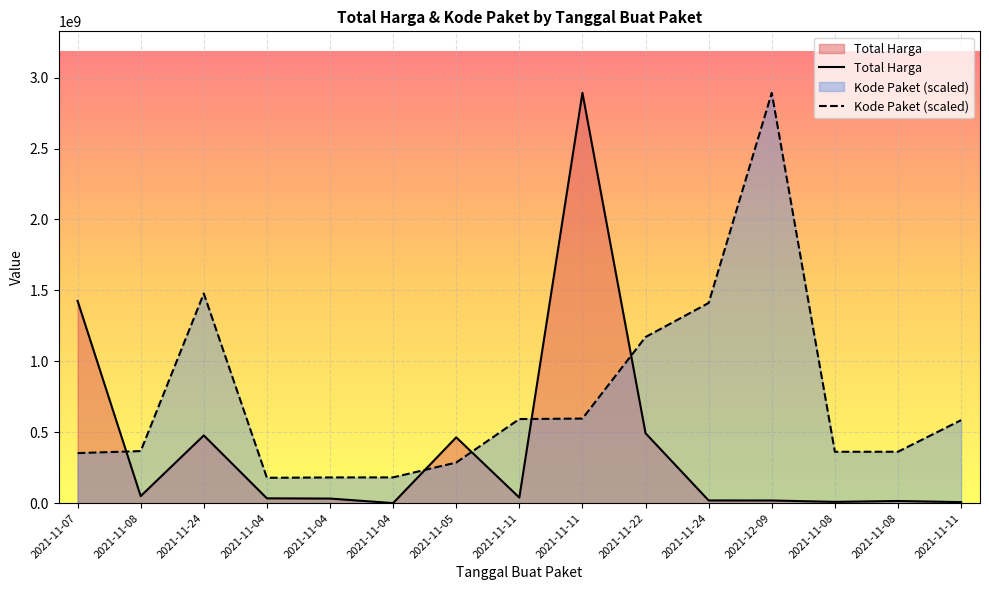

Which series has the largest total across all categories?

Kode Paket (scaled)